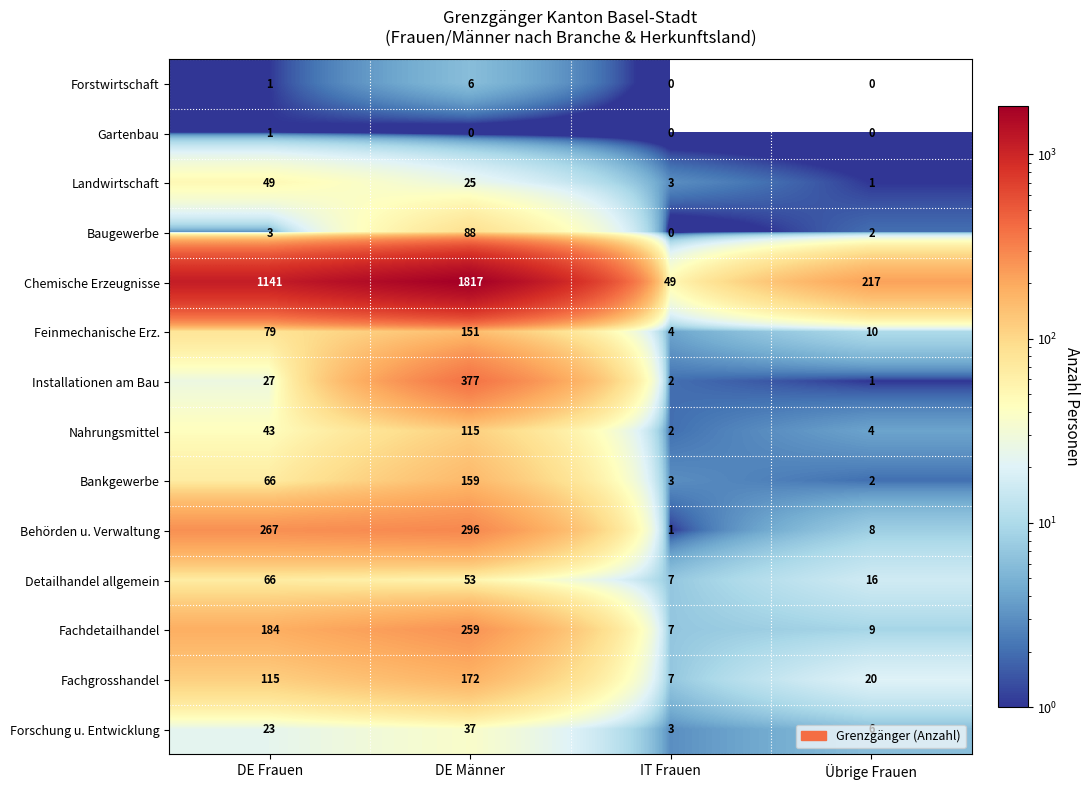

Count the number of categories in the chart.

4